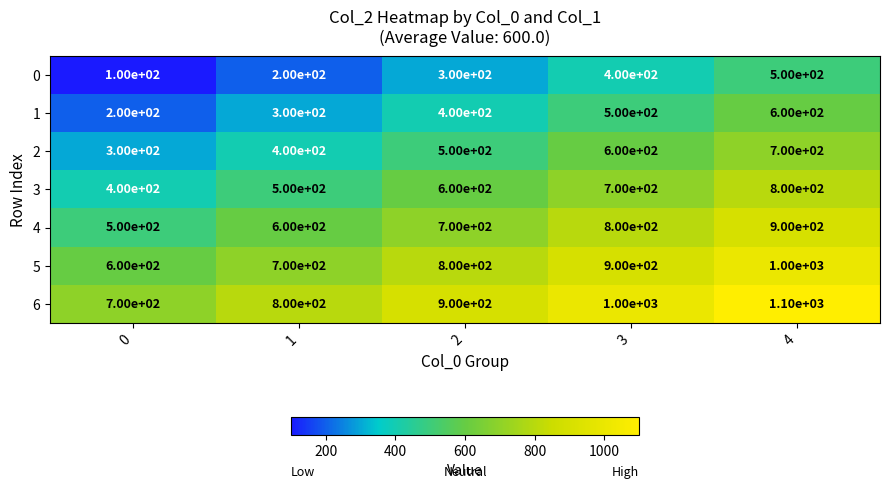

True or false: 4 has a value of 542 at 4.

False